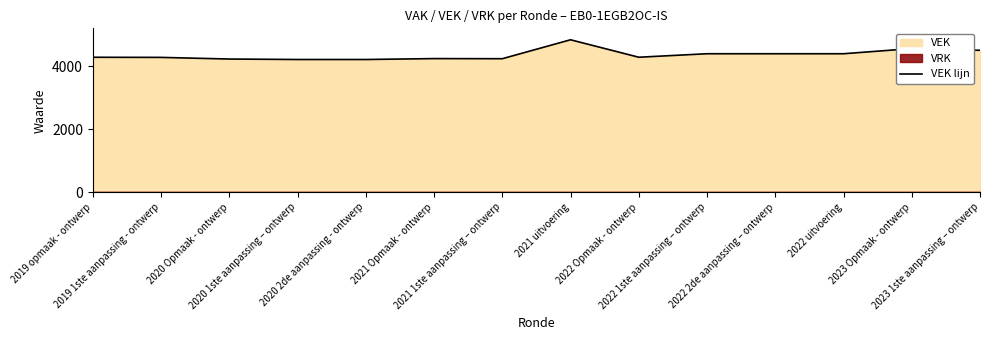

What is the difference between the maximum and minimum values?

626